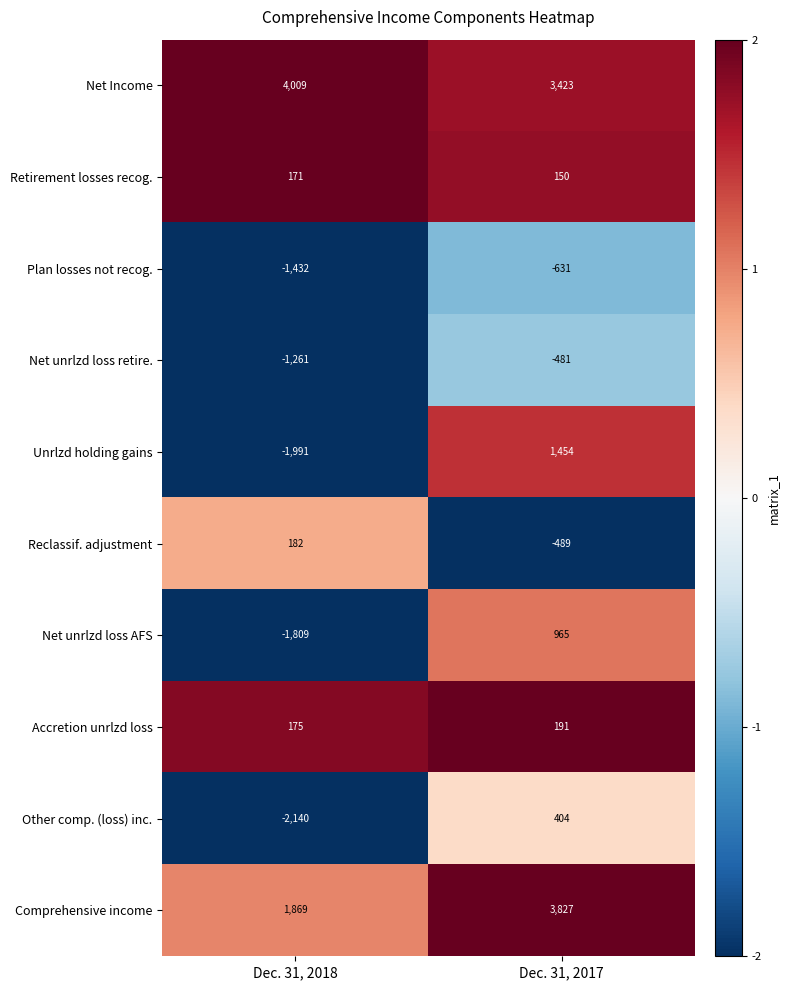

Where is Other comp. (loss) inc. nearest to the value -868?

Dec. 31, 2018